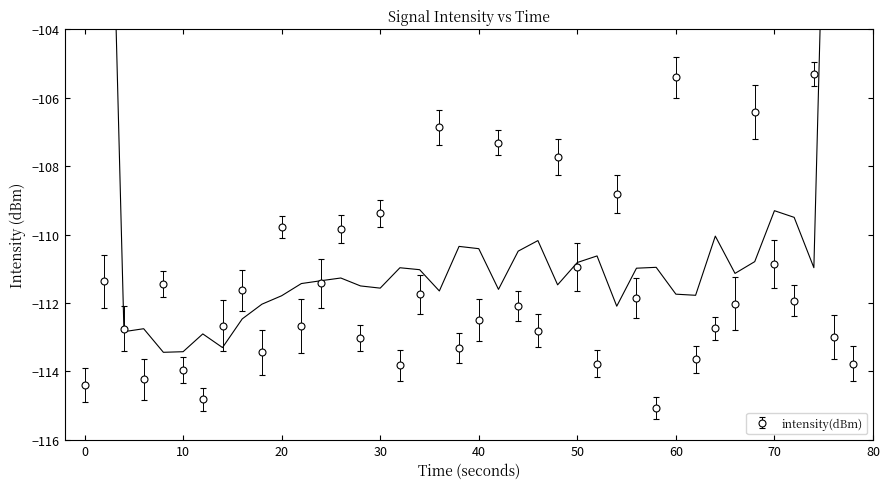

What is the value of the 3rd point from the left?

-112.7